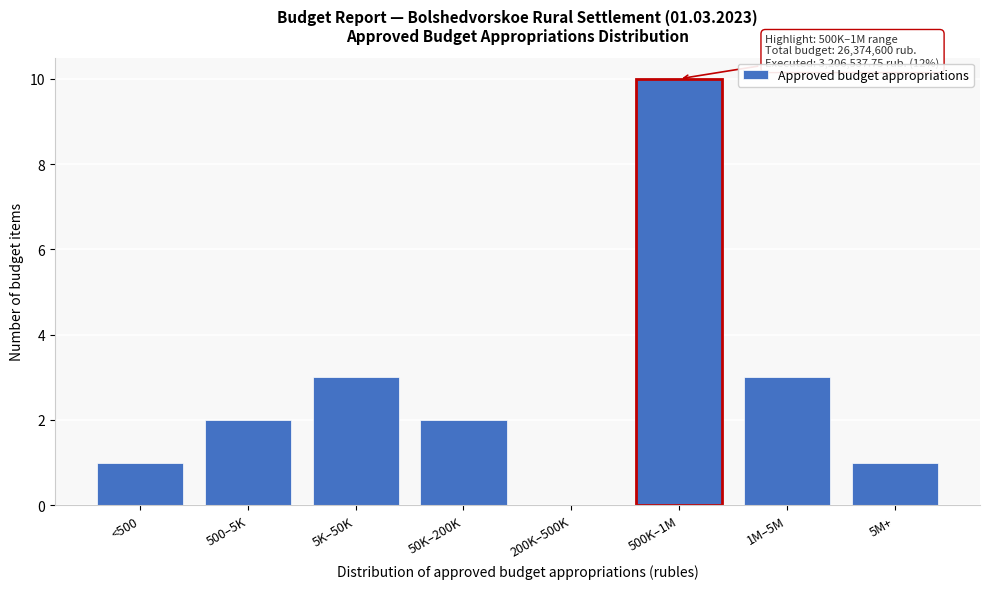

Reading right to left, what are all the values shown in this chart?

5M+=1	1M–5M=3	500K–1M=10	200K–500K=0	50K–200K=2	5K–50K=3	500–5K=2	<500=1